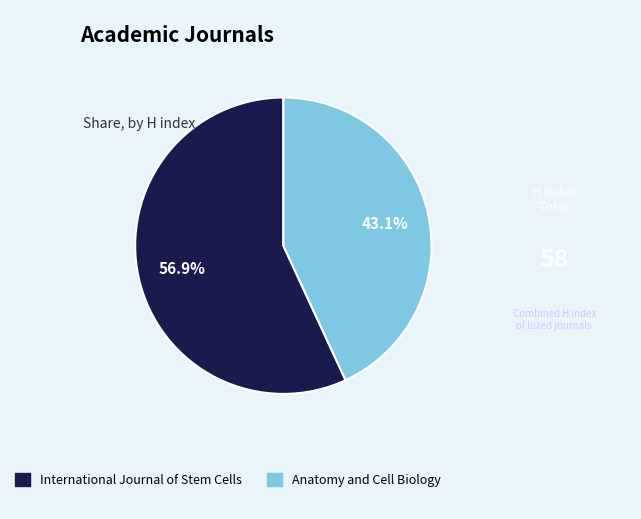

What portion of the pie excludes International Journal of Stem Cells?

43.1%